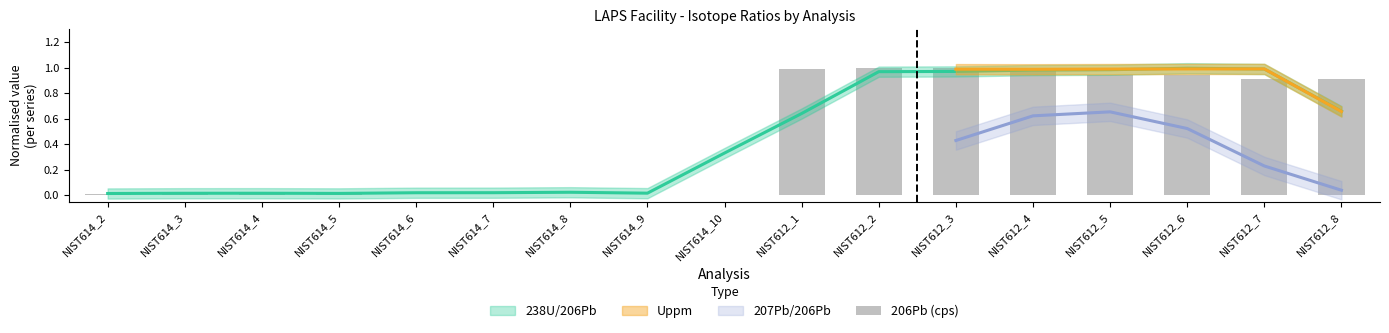

Is it true that the value at NIST614_8 is 0.0?

True